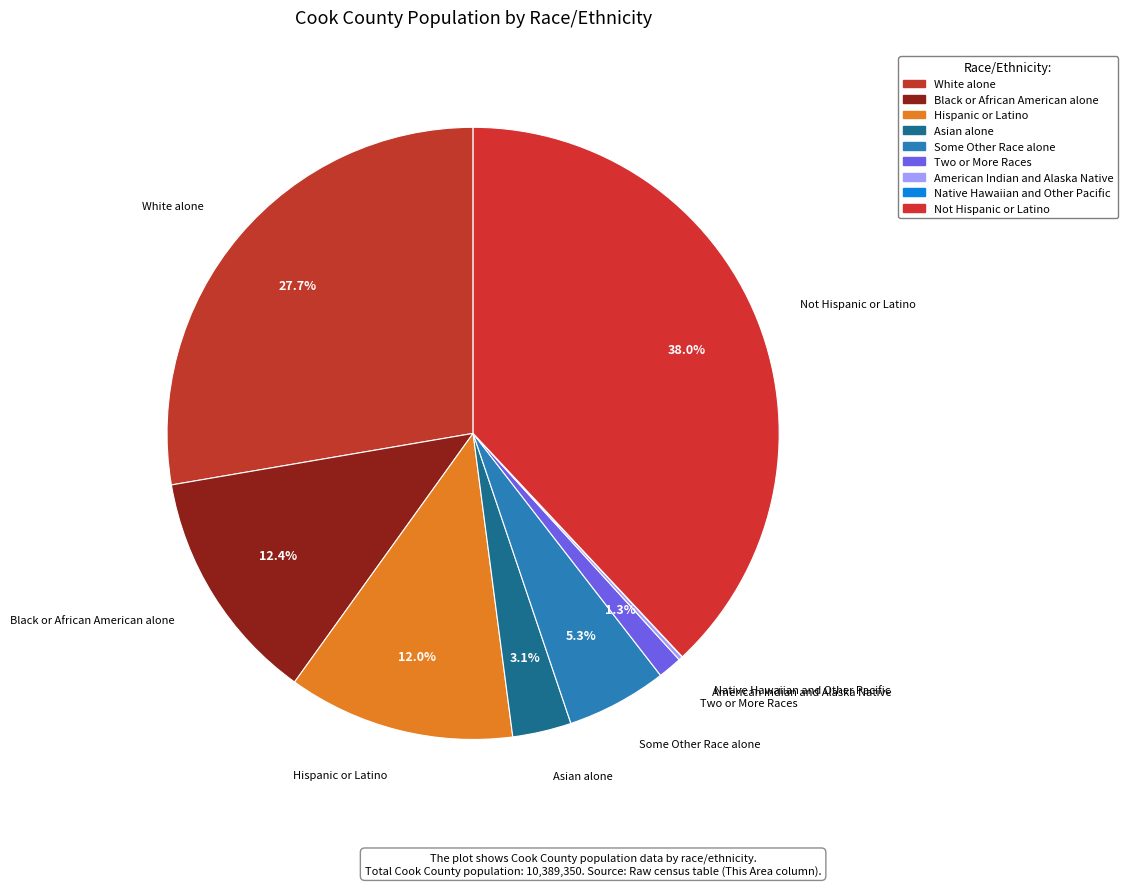

Which slice is the largest?

Not Hispanic or Latino